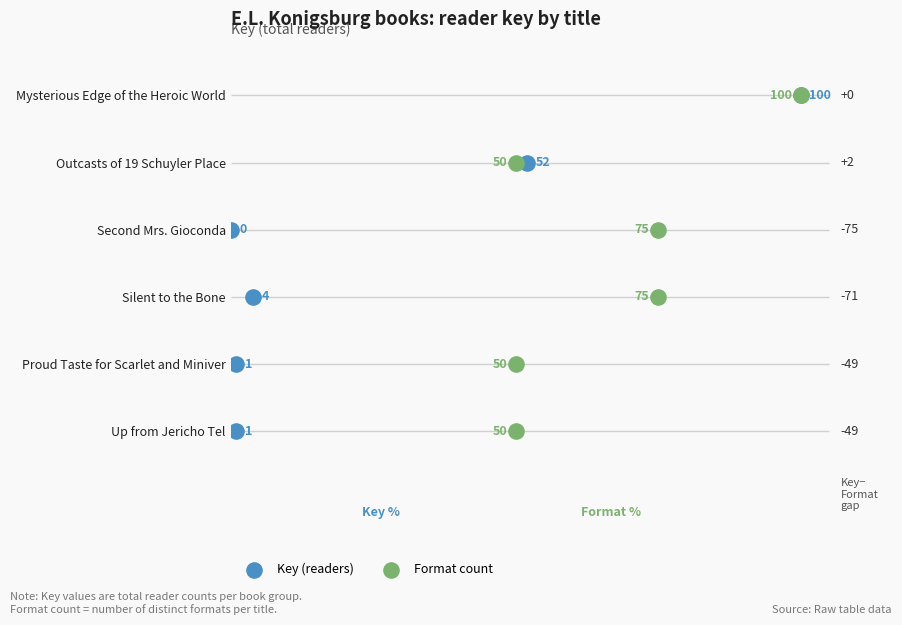

Is the value of Format count at 4 greater than the value of Key (readers) at 0?

Yes